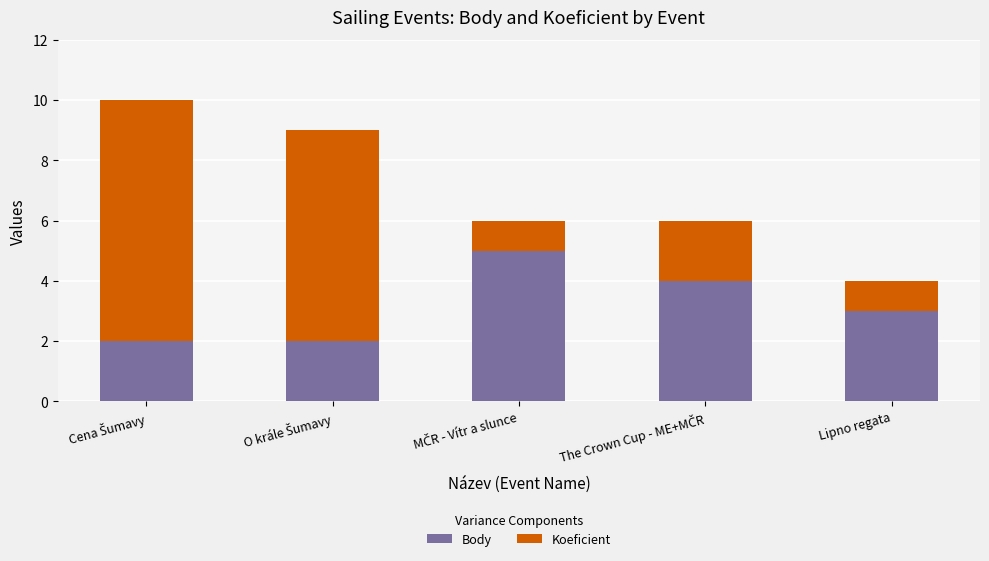

How many bars are there in total?

5